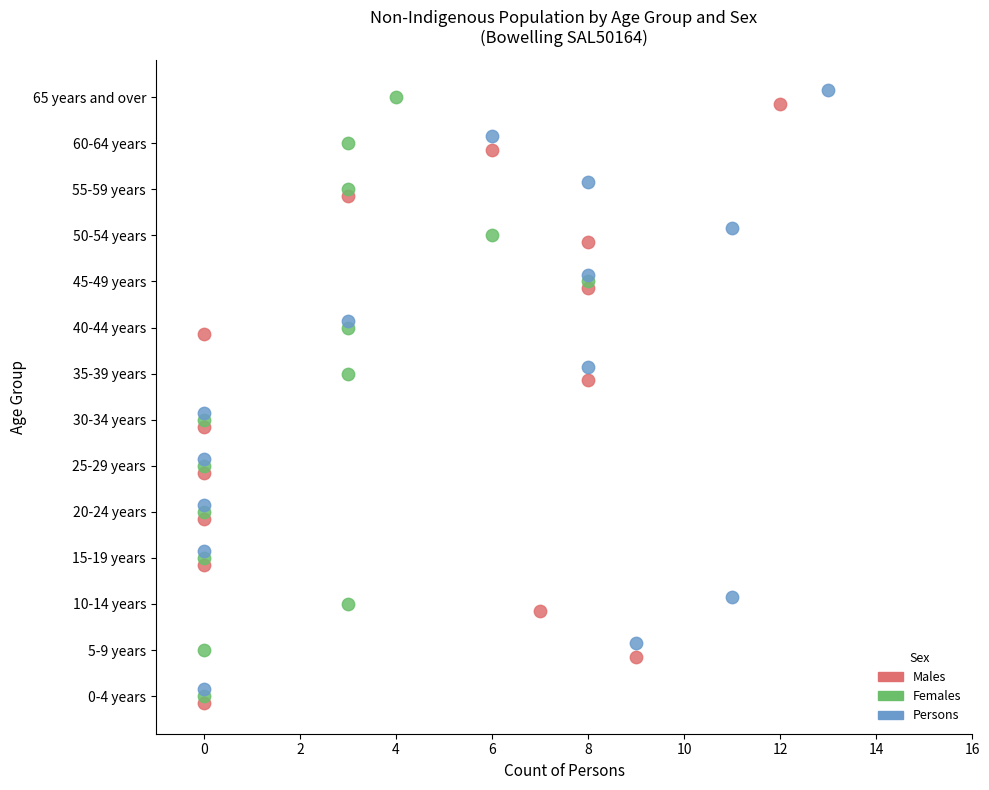

What are all the series names shown in the legend?

Males, Females, Persons